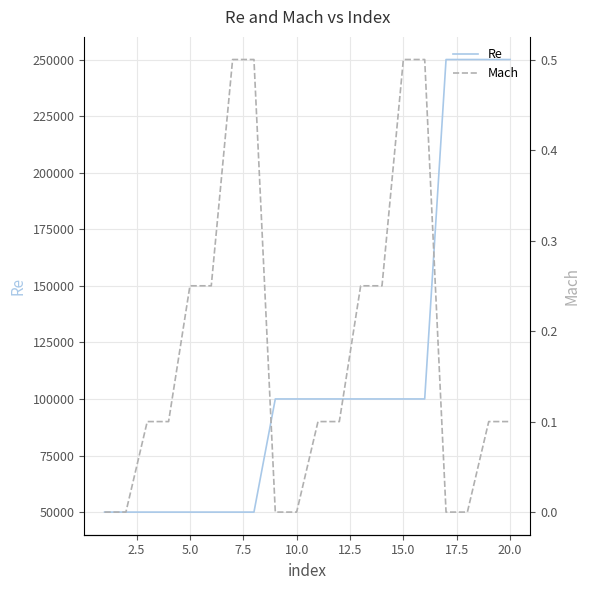

What is the highest value of the Re series?

250000